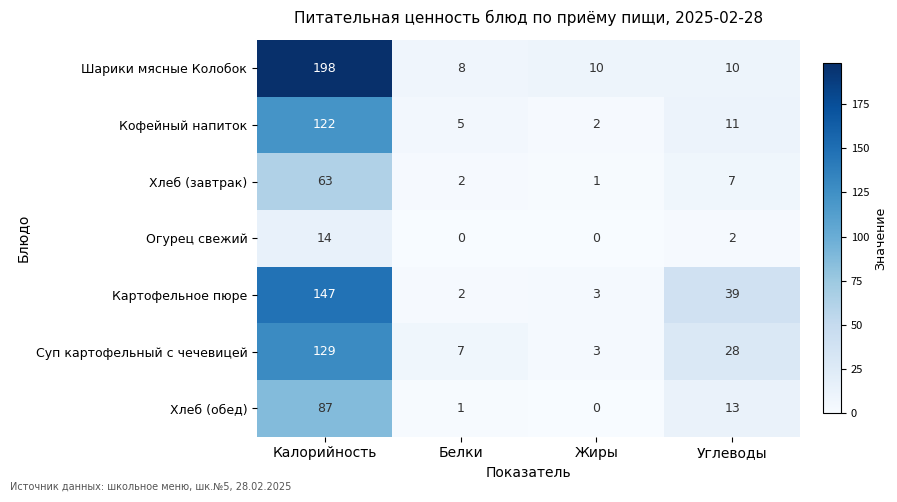

What is the average value of the Картофельное пюре series?

48